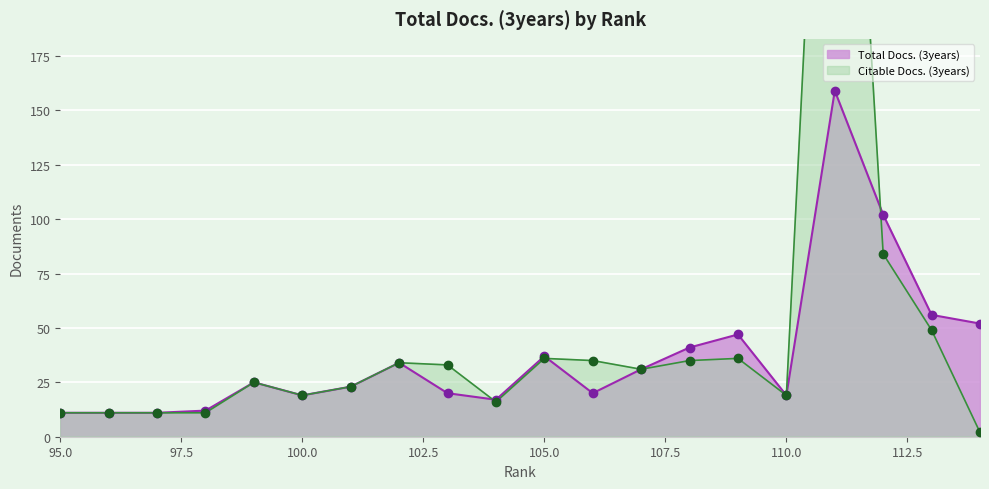

At how many categories does at least one series exceed 80?

2